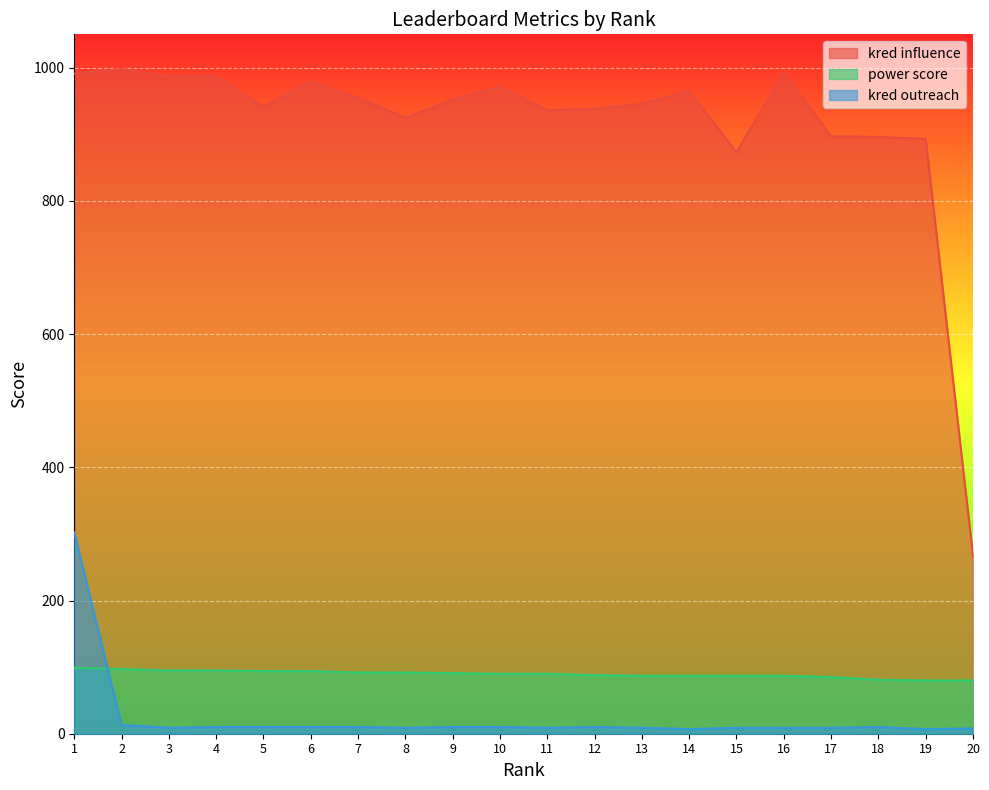

Rank the series by their maximum value, from highest to lowest.

kred influence, kred outreach, power score